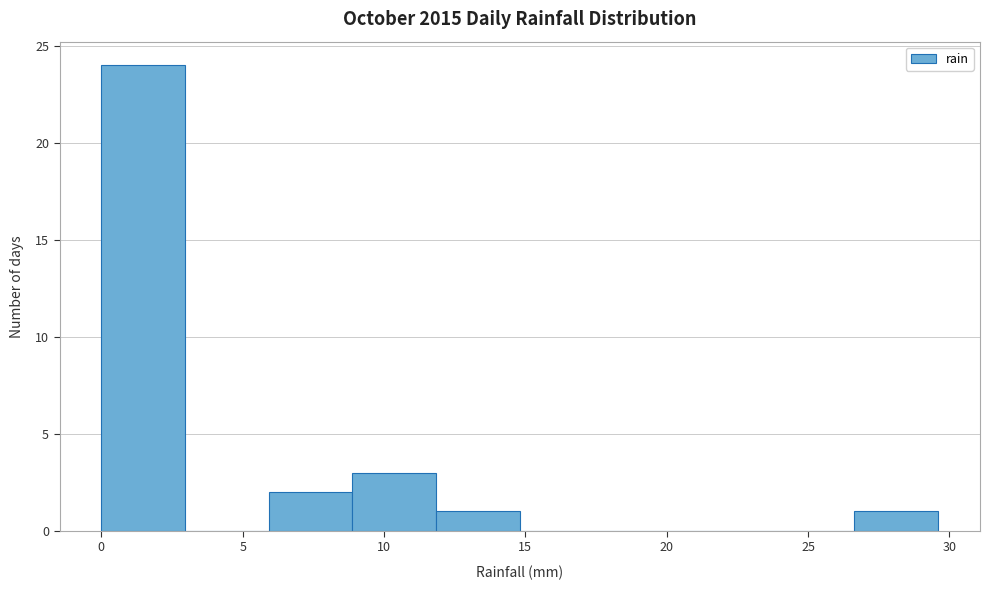

How tall is the bar that spans 0.0 to 3.0 on the x-axis? Neither the bar edges nor the heights are printed on the chart, so give them approximately, as read against the axes.

24